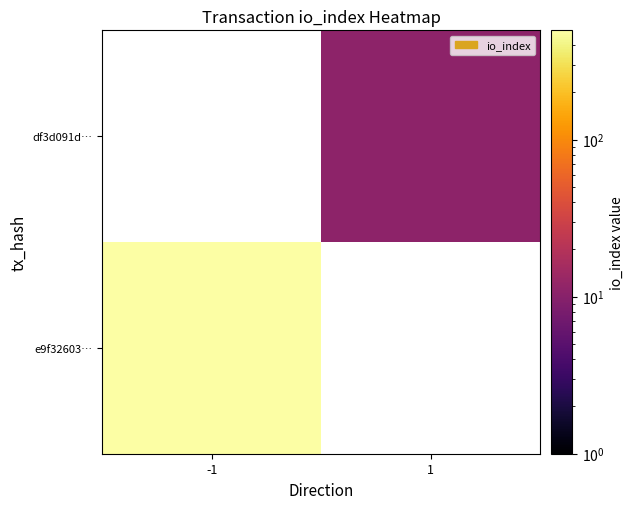

What is the greatest value displayed?

497.0